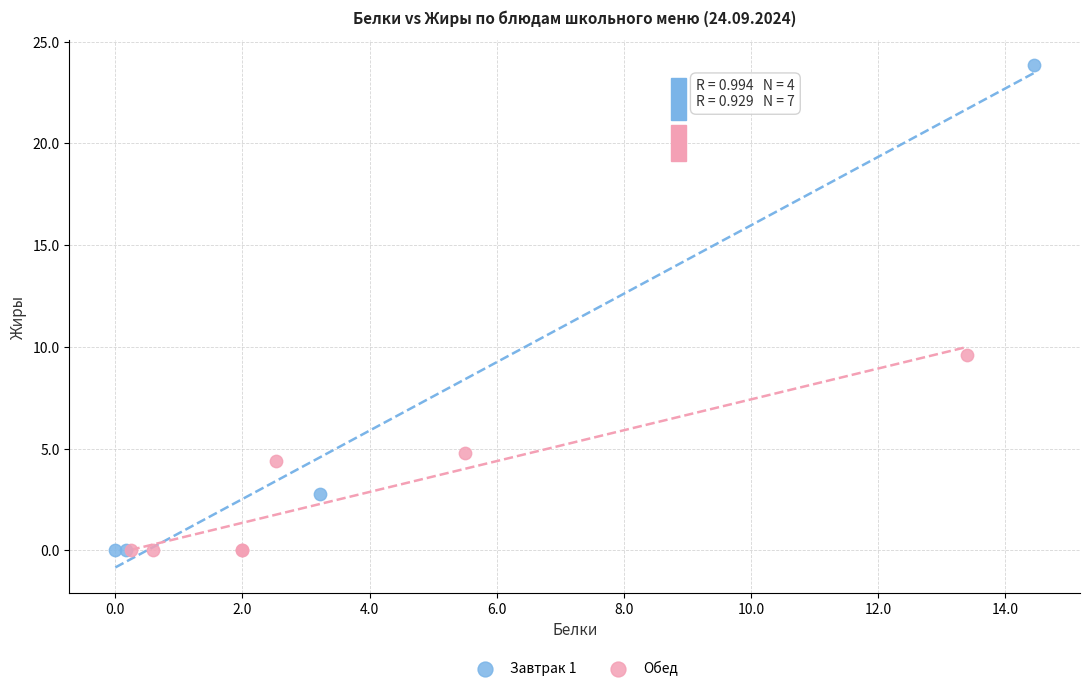

Which series has the widest spread of Y values?

Завтрак 1